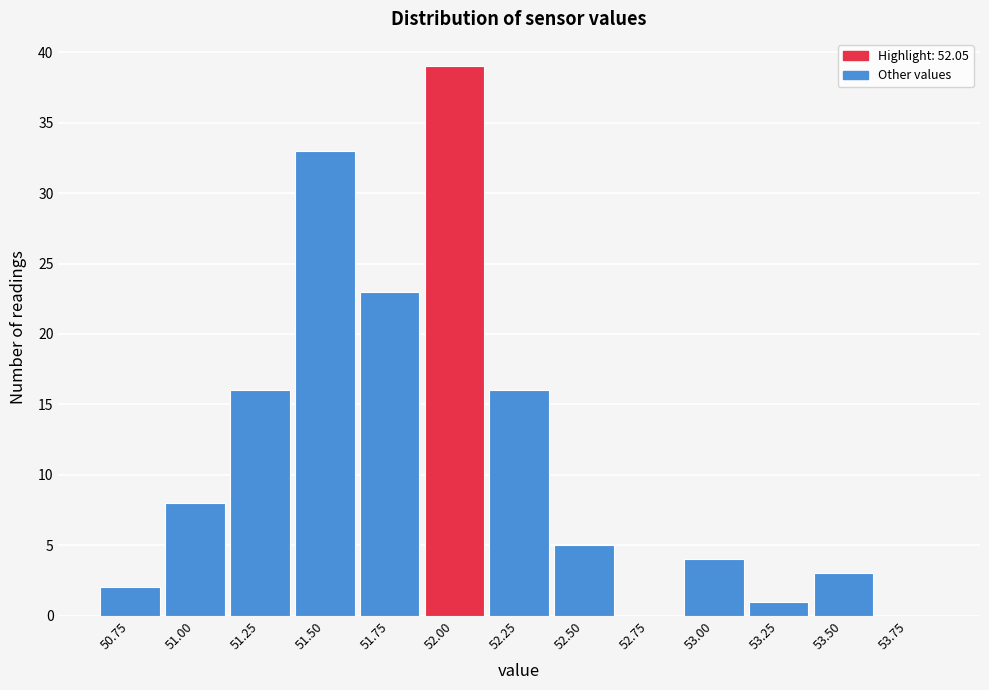

Reading left to right, transcribe all the data shown in this chart.

50.75=2	51.00=8	51.25=16	51.50=33	51.75=23	52.00=39	52.25=16	52.50=5	52.75=0	53.00=4	53.25=1	53.50=3	53.75=0